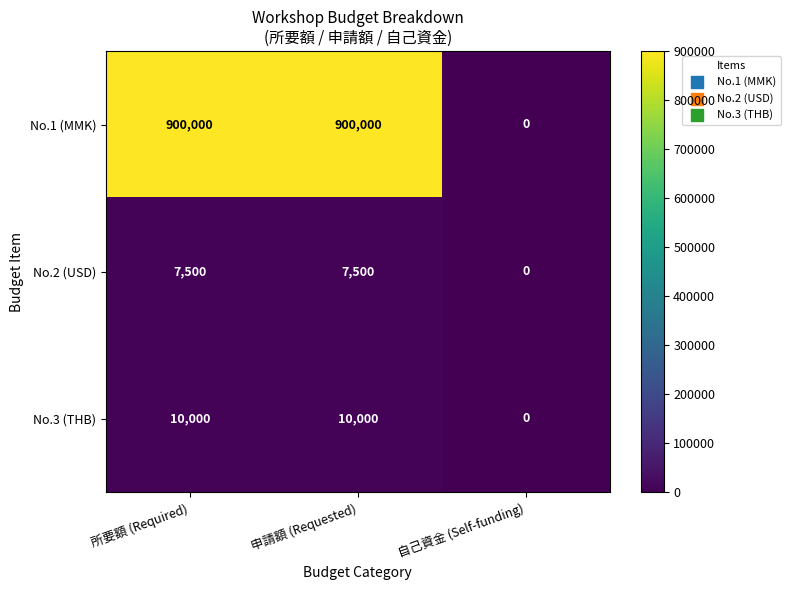

What is the average value of the No.1 (MMK) series?

600000